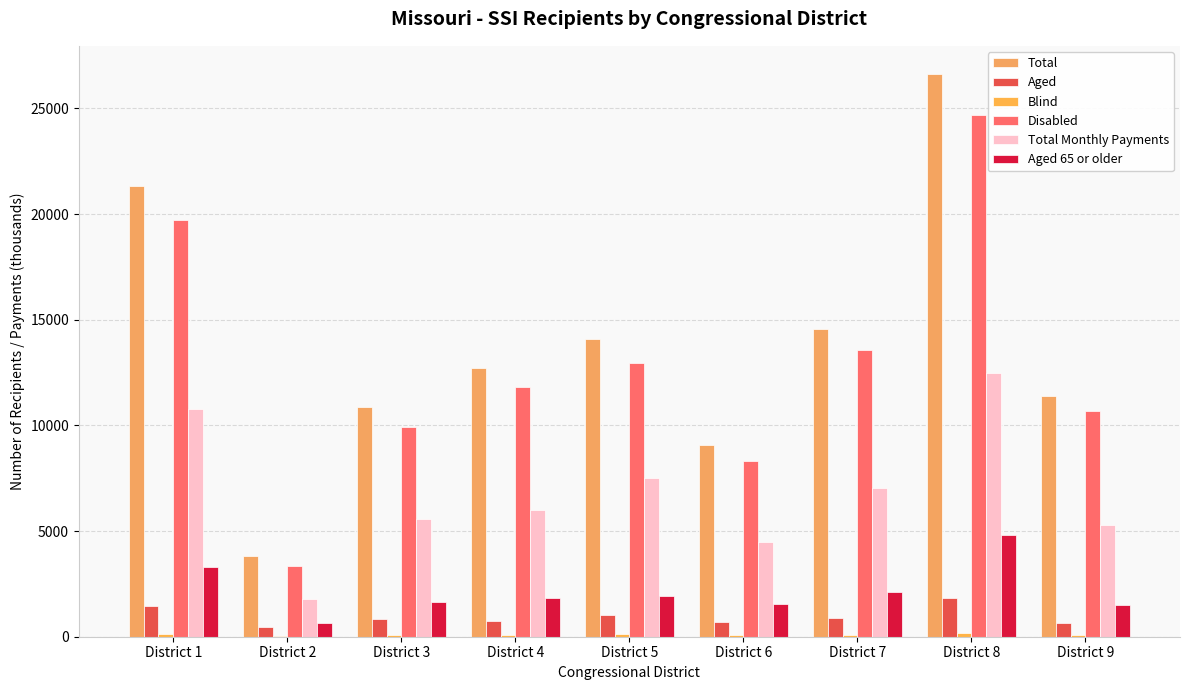

What is the sum of all Total values?

124420